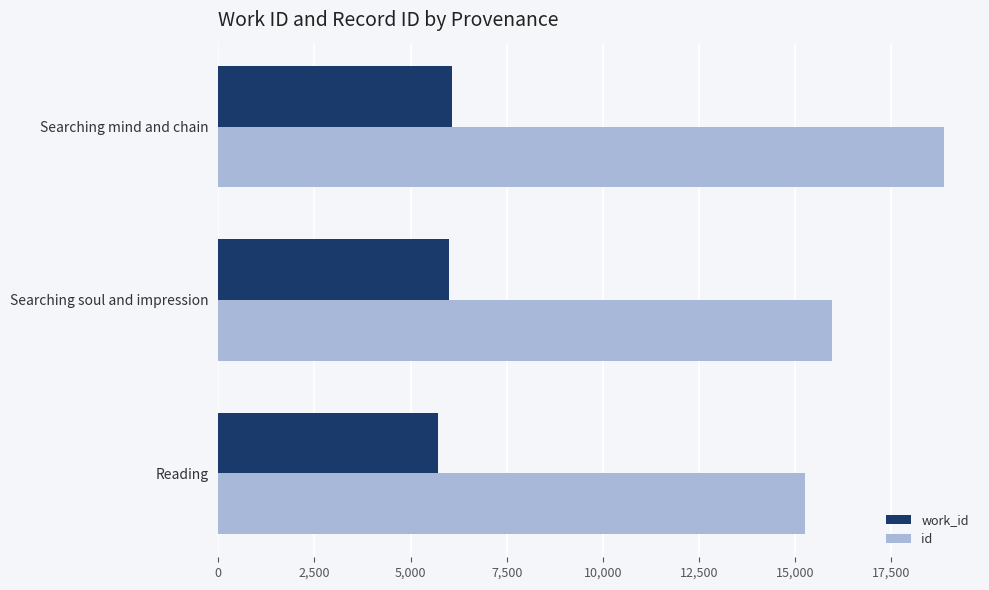

The id series shows 15958 at Searching soul and impression. True or false?

True